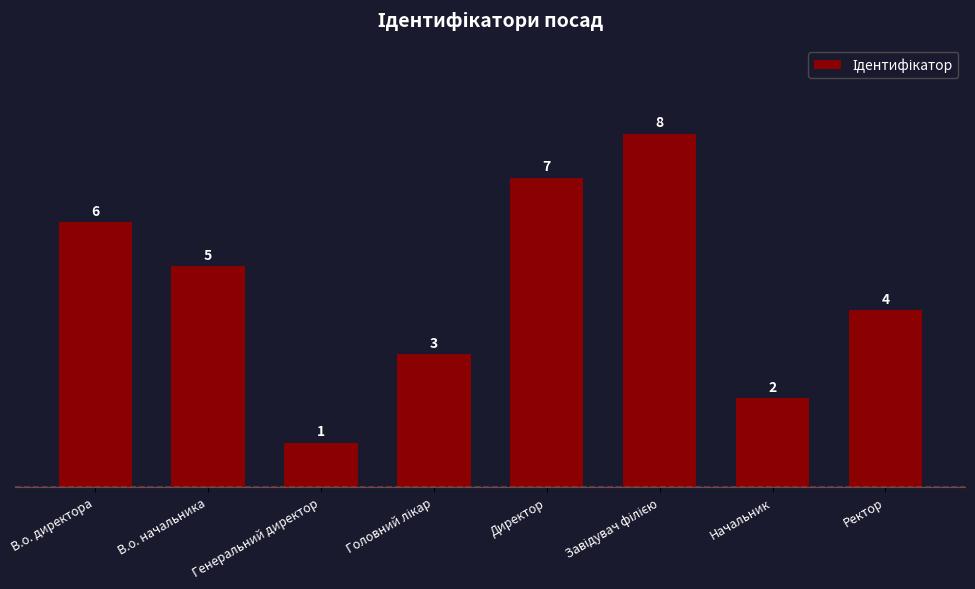

True or false: the data shows 1 at В.о. начальника.

False